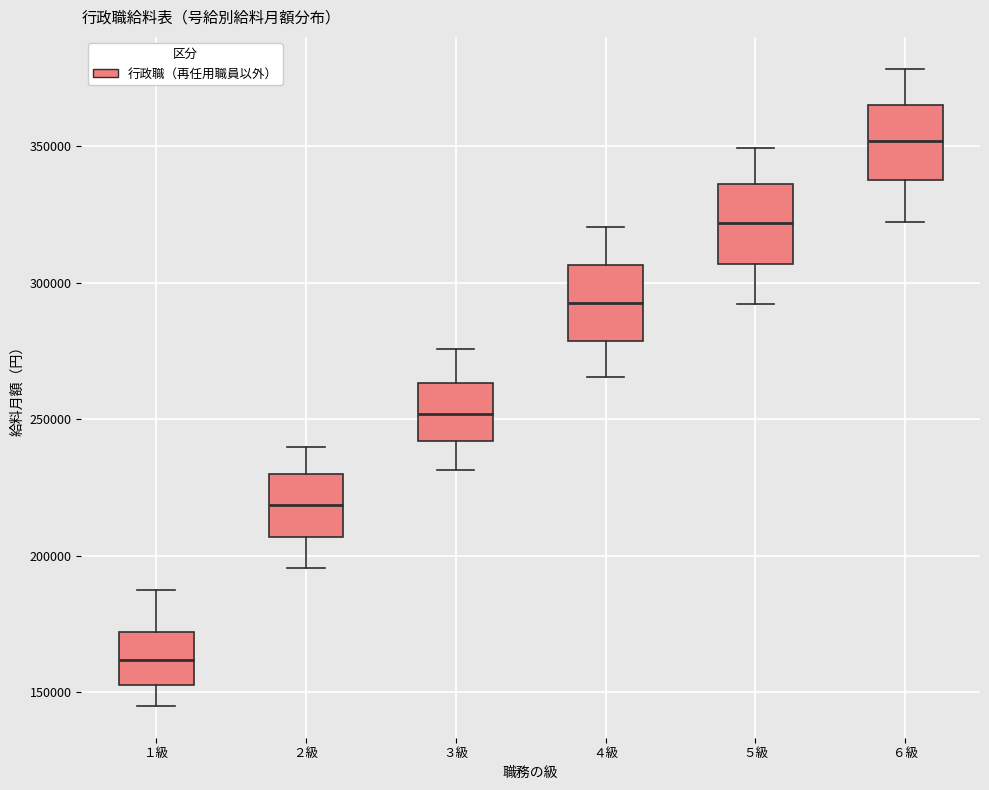

Where does the median line of the box for ２級 sit on the y-axis? The values are not printed on the chart, so give them approximately, as read against the axis.

220000